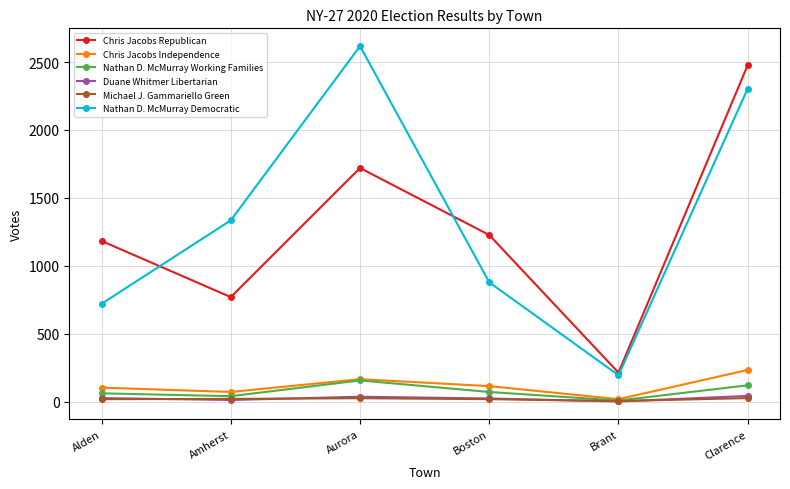

In Chris Jacobs Independence, how many points are higher than both neighbors (excluding endpoints)?

1